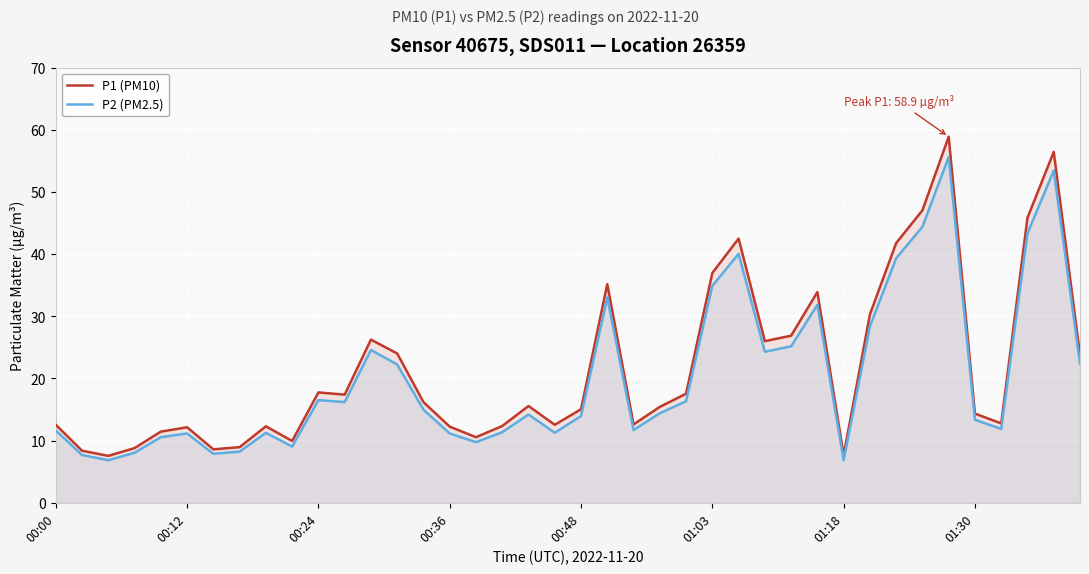

Where does the P1 (PM10) series first go above 15?

00:24